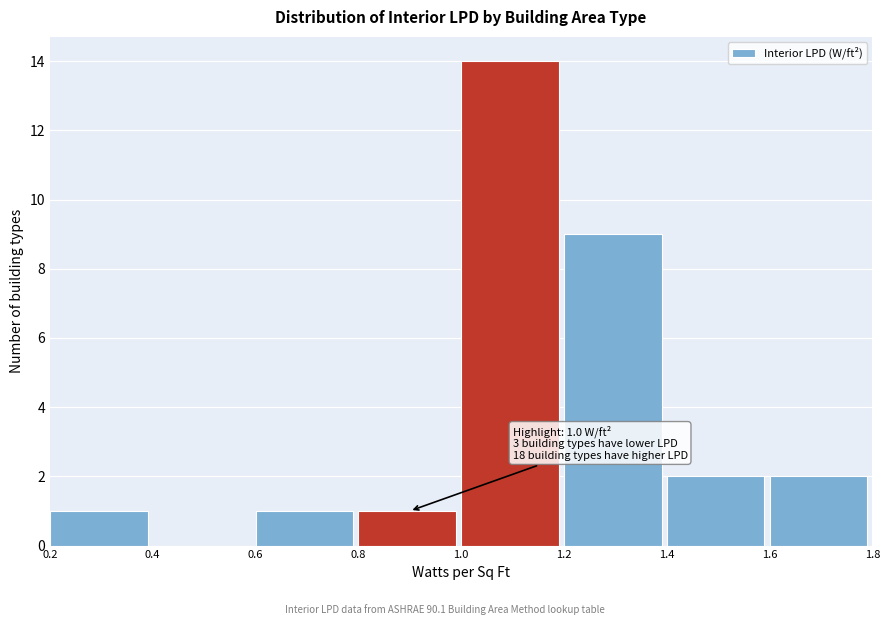

Over which range of the x-axis is the bar tallest?

1.0 to 1.2